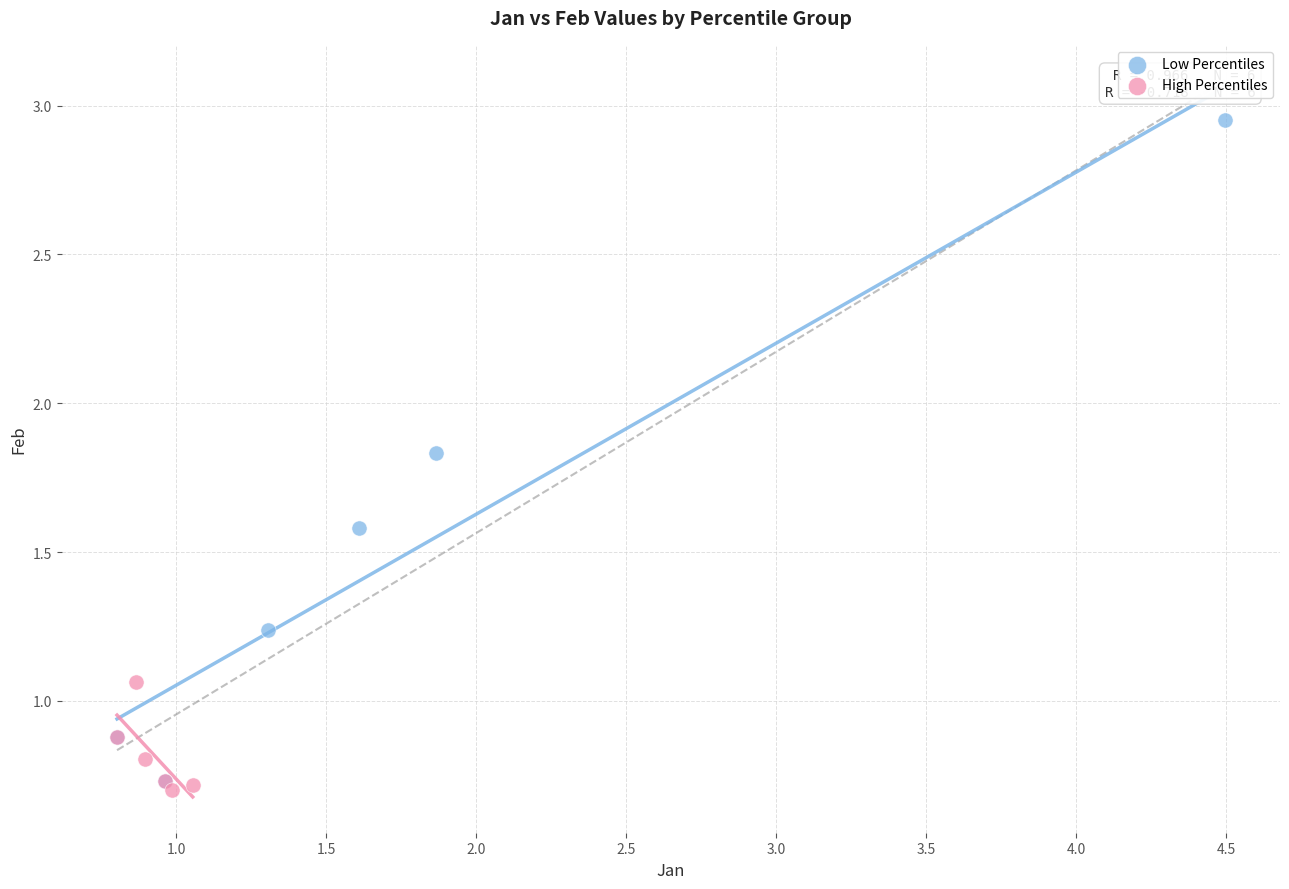

Which series reaches the maximum Y coordinate?

Low Percentiles